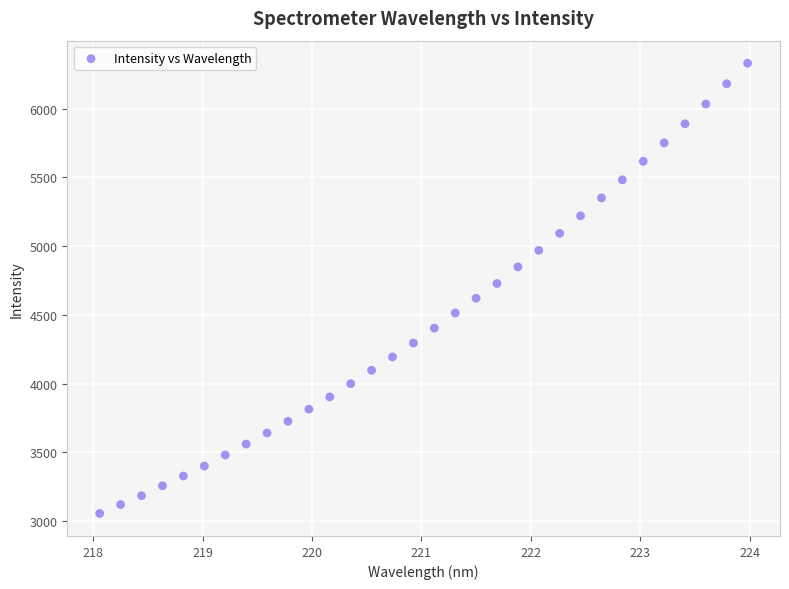

What is the range of Y values (max minus min)?

3274.3